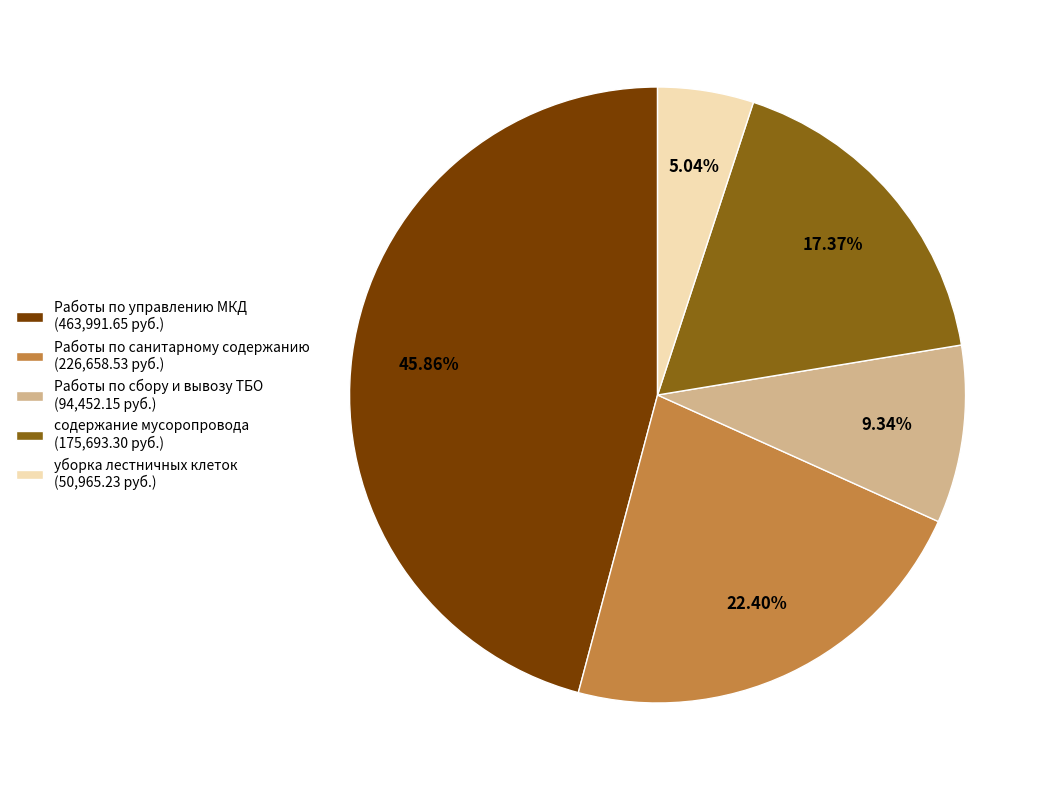

How many segments does this pie chart have?

5